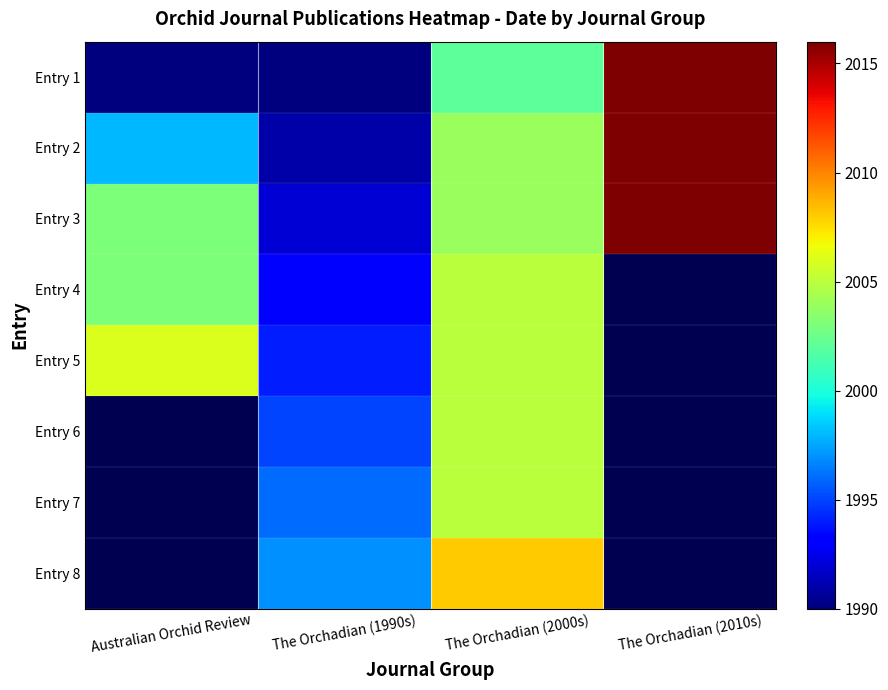

At which label does Entry 2 first exceed 2004?

The Orchadian (2010s)